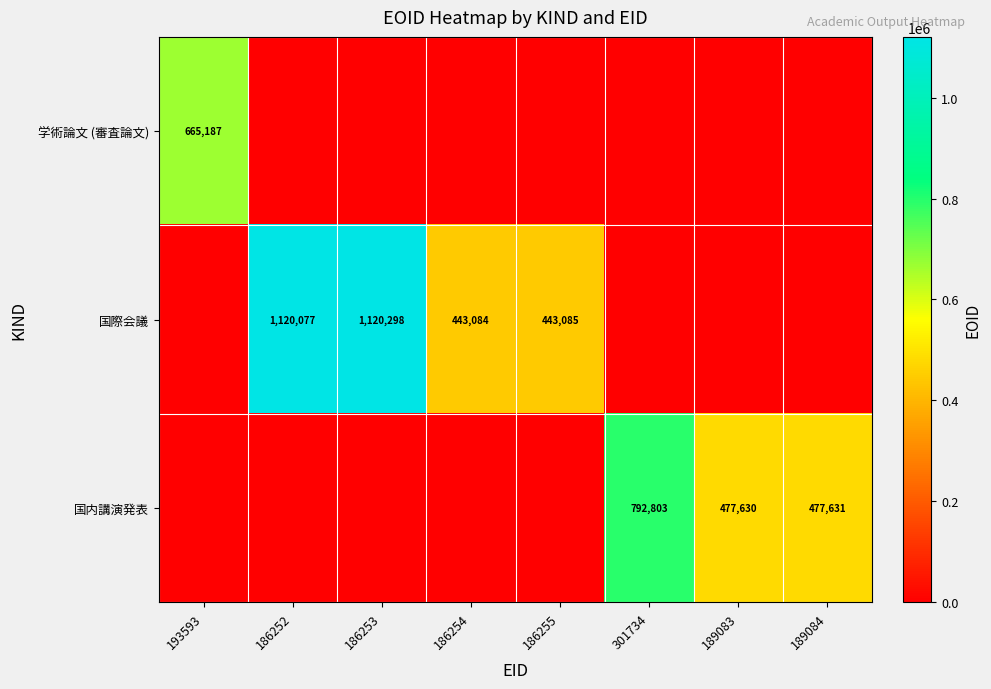

Where does the 国際会議 series first go above 443084?

186252